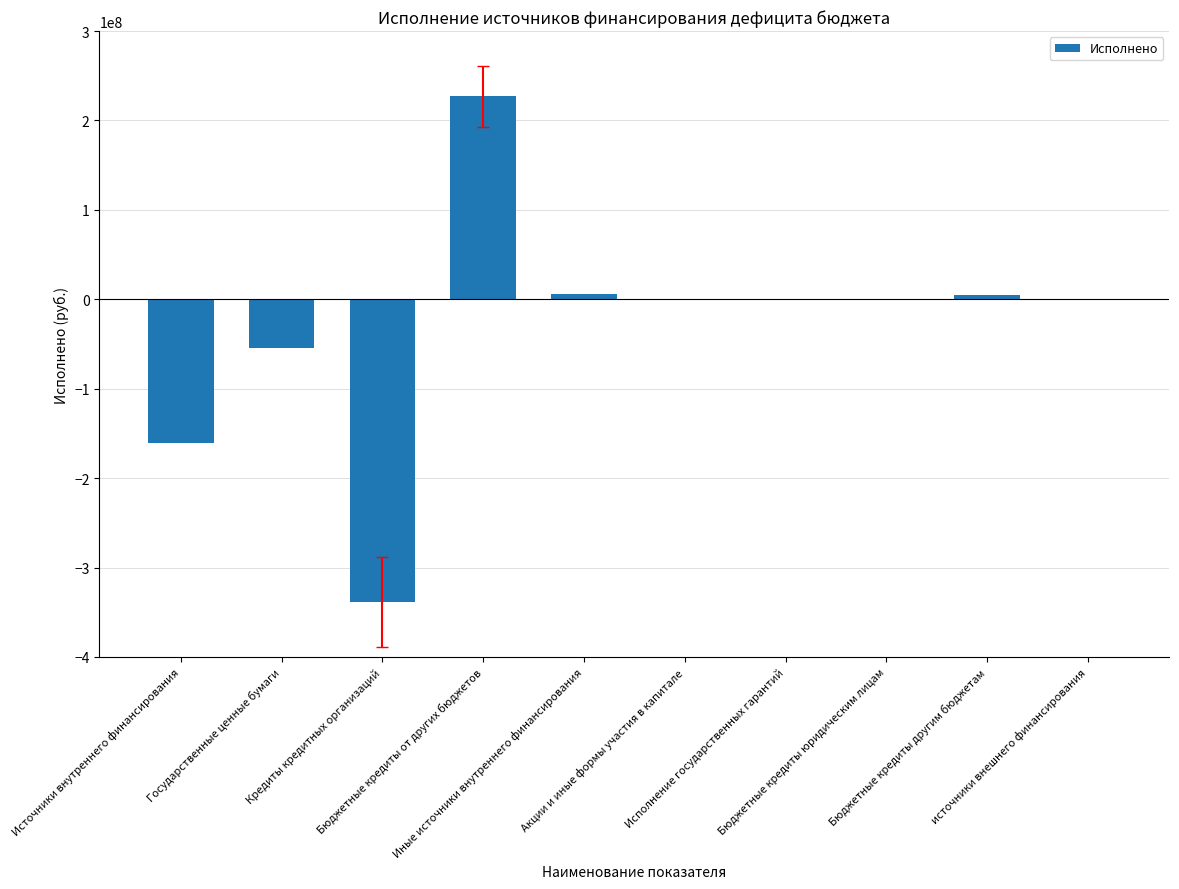

What is the maximum value shown in the chart?

227306000.0